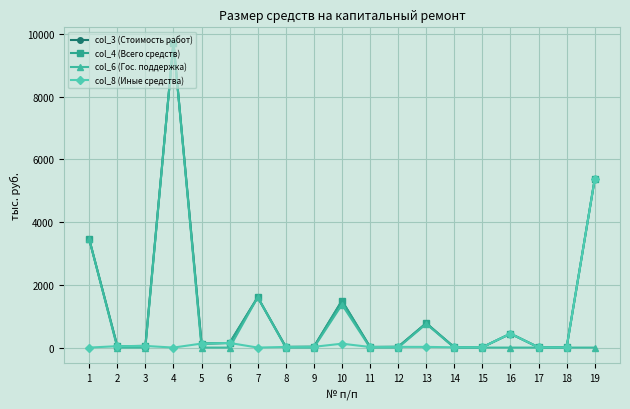

How many interior local peaks does the col_4 (Всего средств) series have?

5